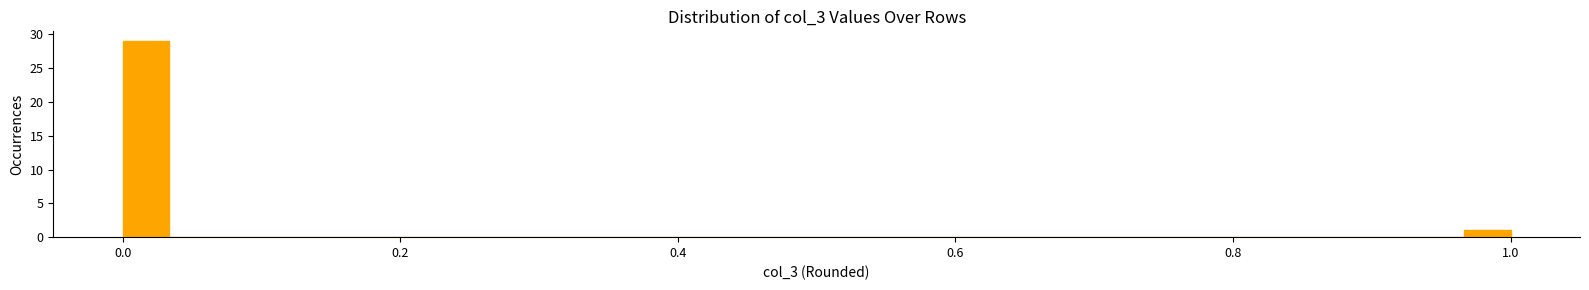

Read against the x-axis, roughly where is the centre of the tallest bar?

0.02